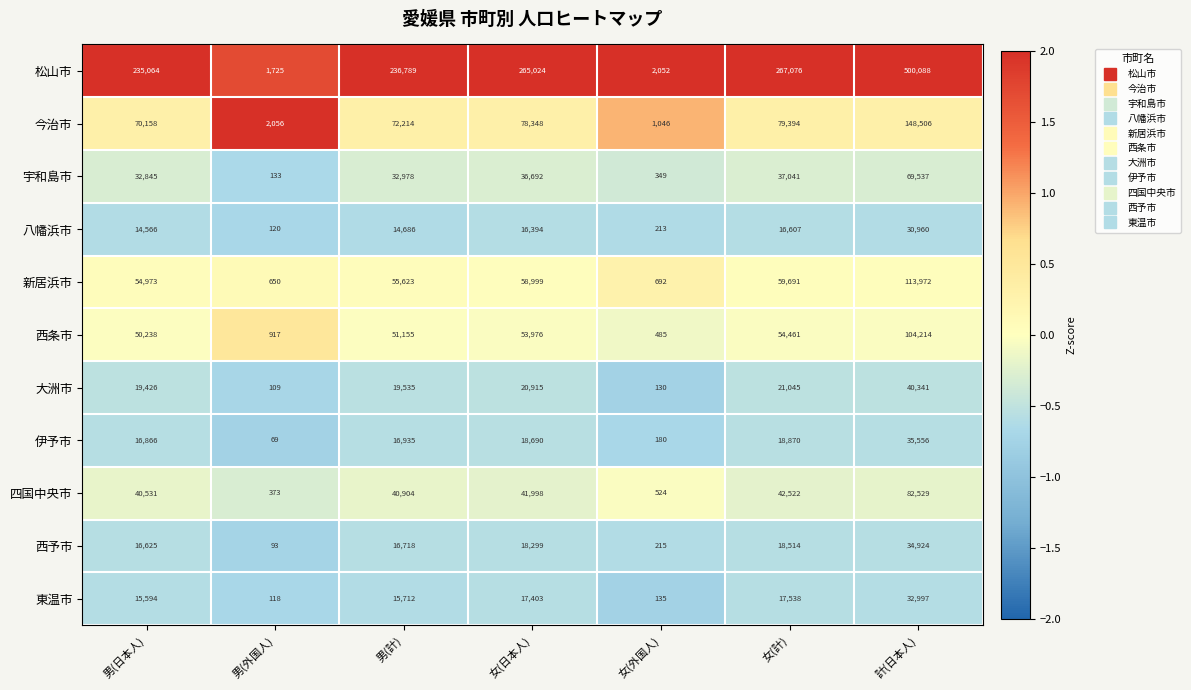

Which category has the highest value across all series?

計(日本人)